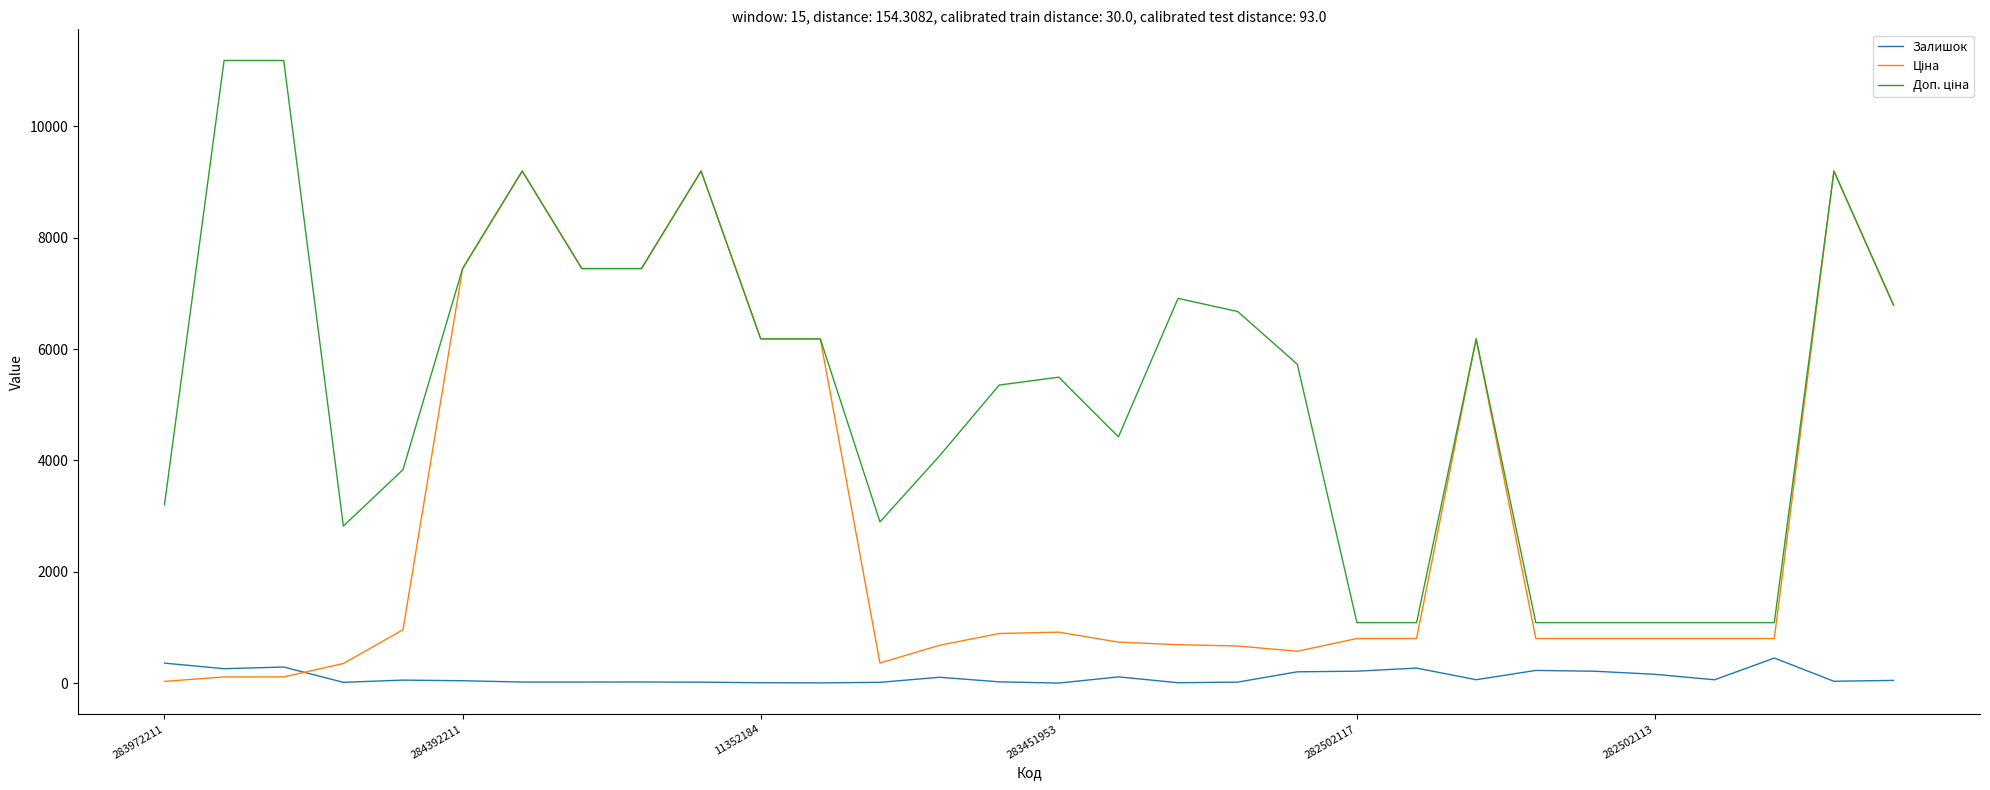

Does the chart display data point markers on the line(s)?

No